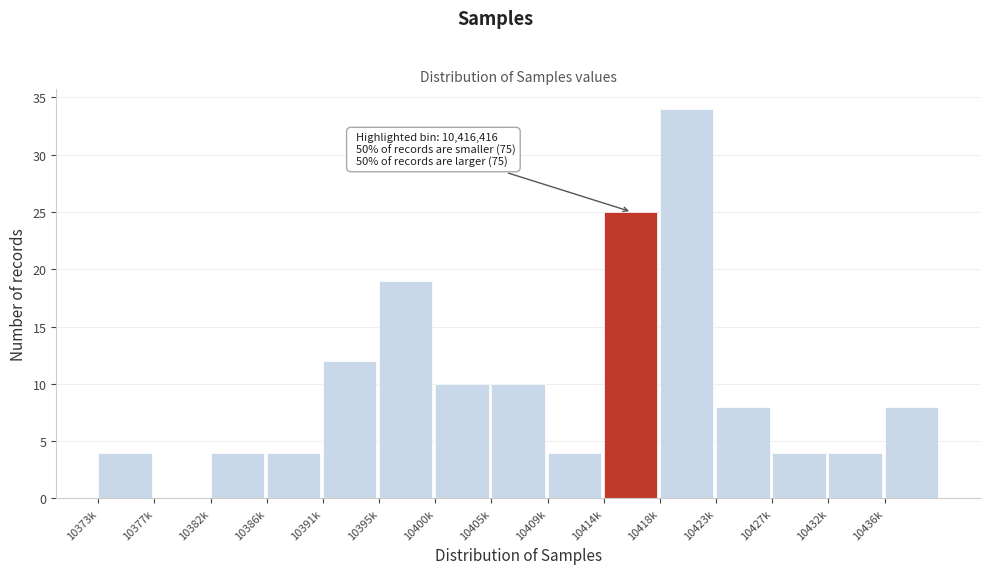

Reading right to left, transcribe all the data shown in this chart.

10436k=8	10432k=4	10427k=4	10423k=8	10418k=34	10414k=25	10409k=4	10405k=10	10400k=10	10395k=19	10391k=12	10386k=4	10382k=4	10377k=0	10373k=4